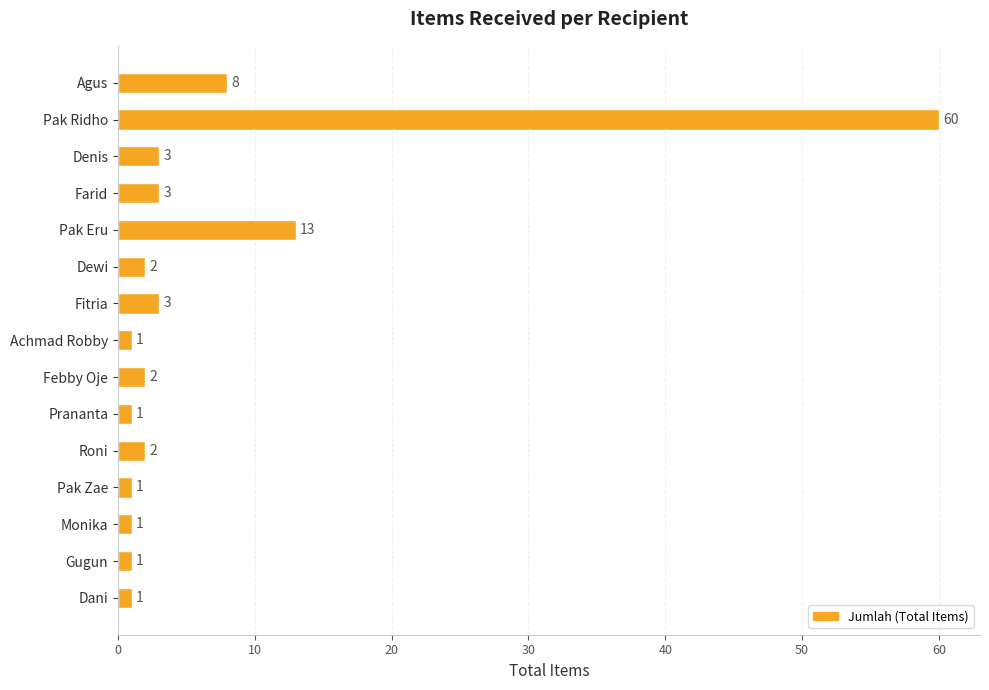

True or false: the data shows 1 at Achmad Robby.

True